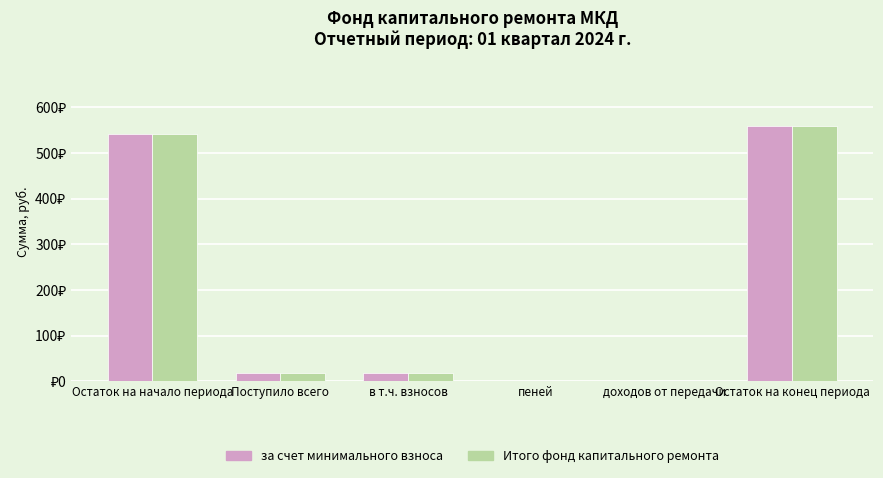

Are the bars horizontal?

No